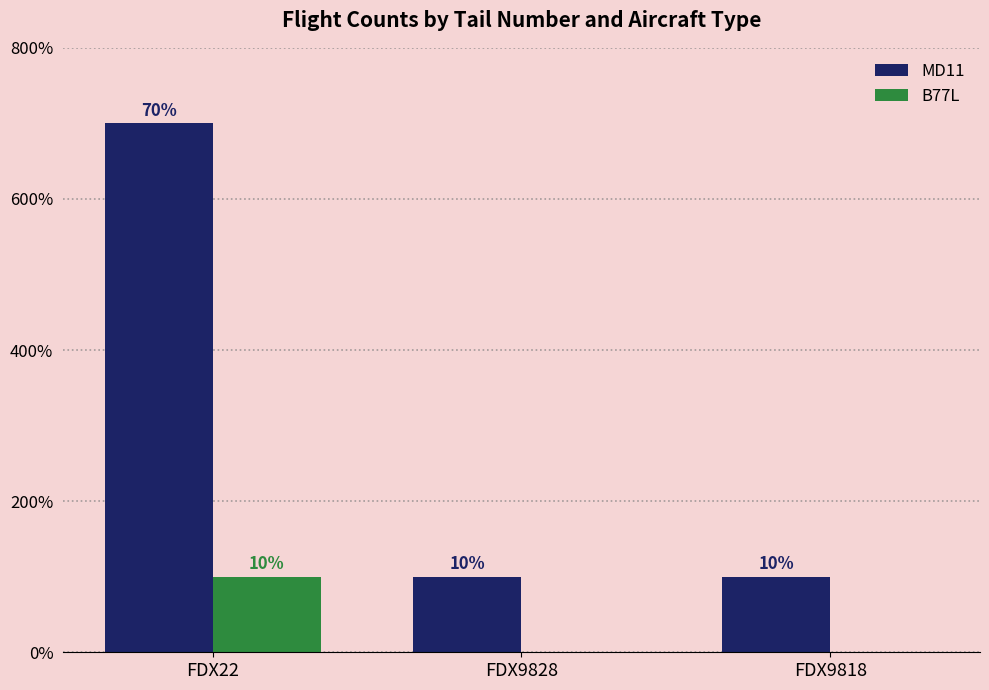

What is the highest value of the B77L series?

1